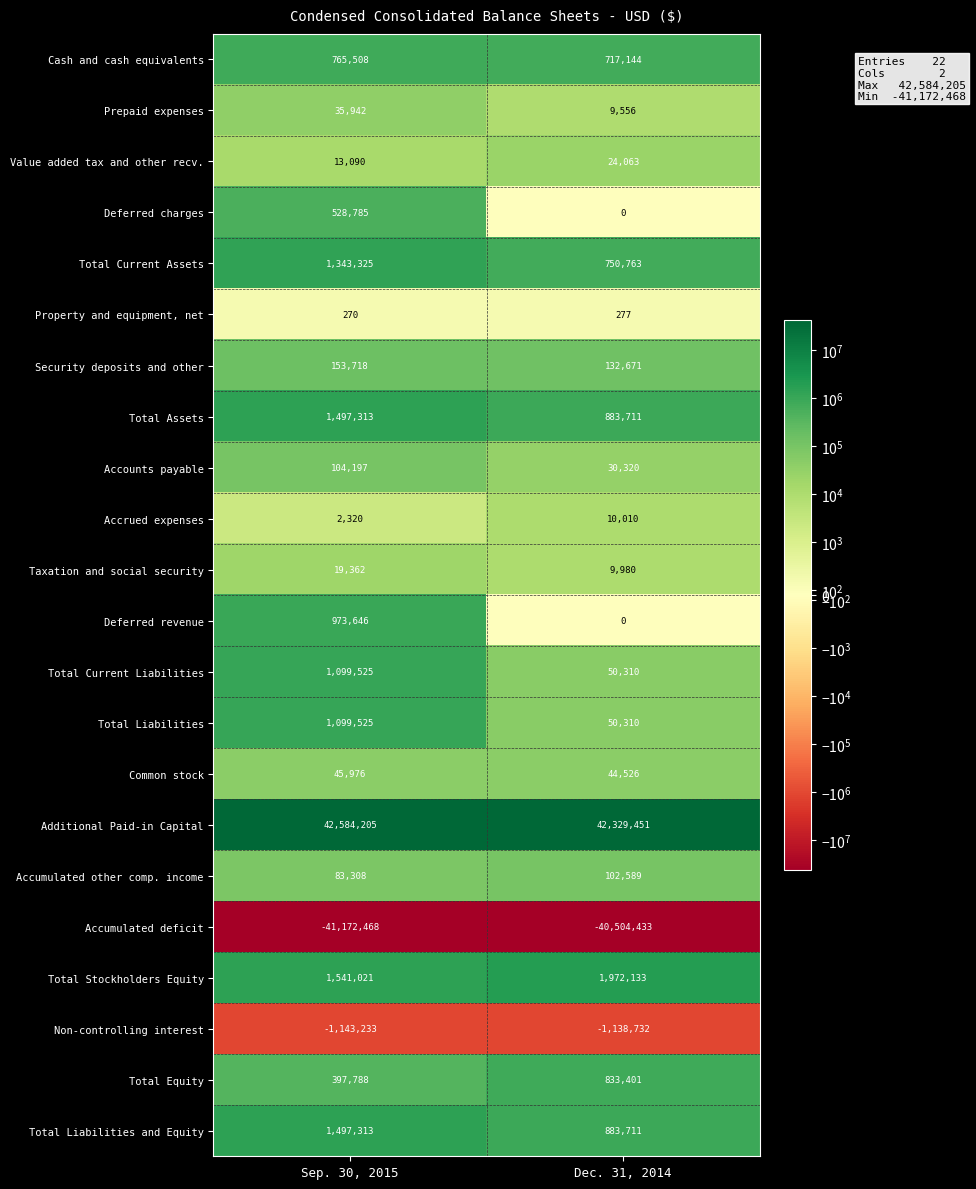

Which series has the largest total across all categories?

Additional Paid-in Capital